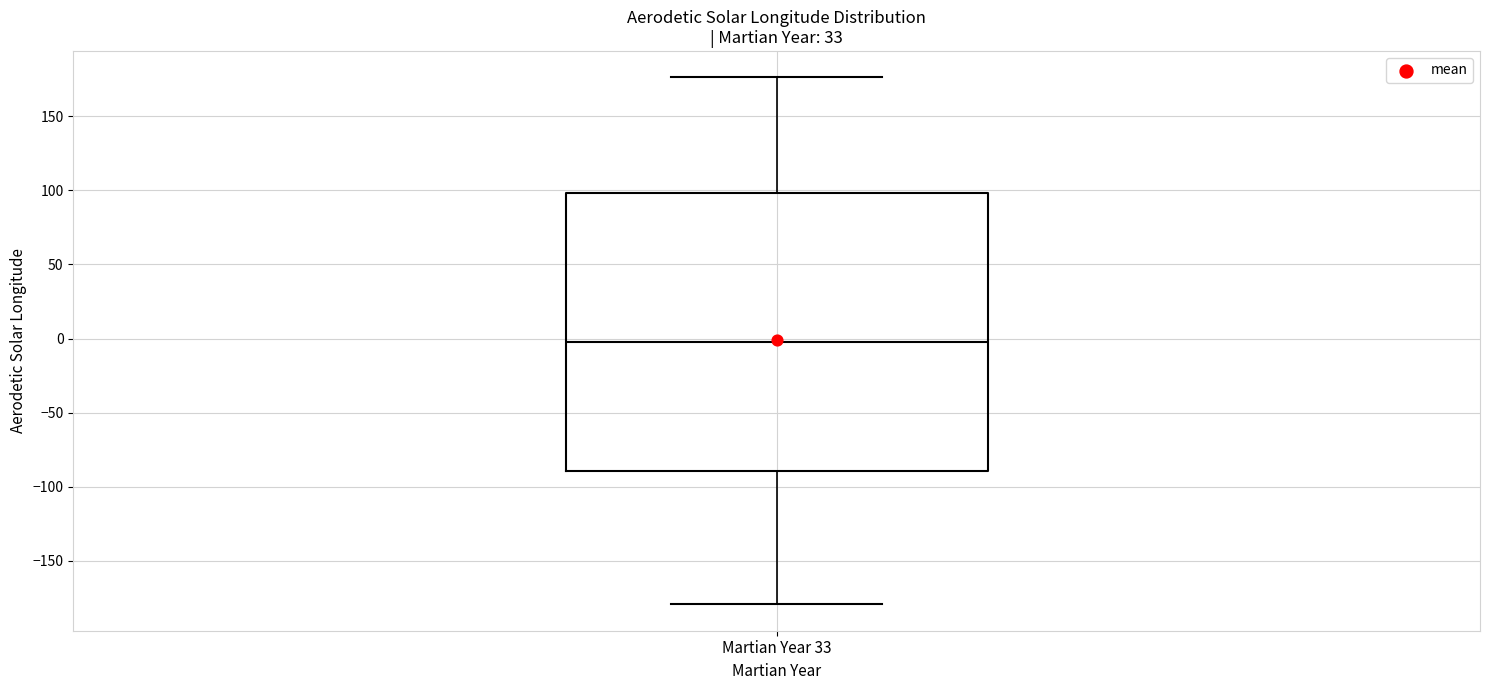

Read this box plot against the y-axis: the position of the median line, the range covered by the box, and the ends of both whiskers. The values are not printed on the chart, so give them approximately, as read against the axis.

median 0, box -90 to 100, whiskers -180 to 175